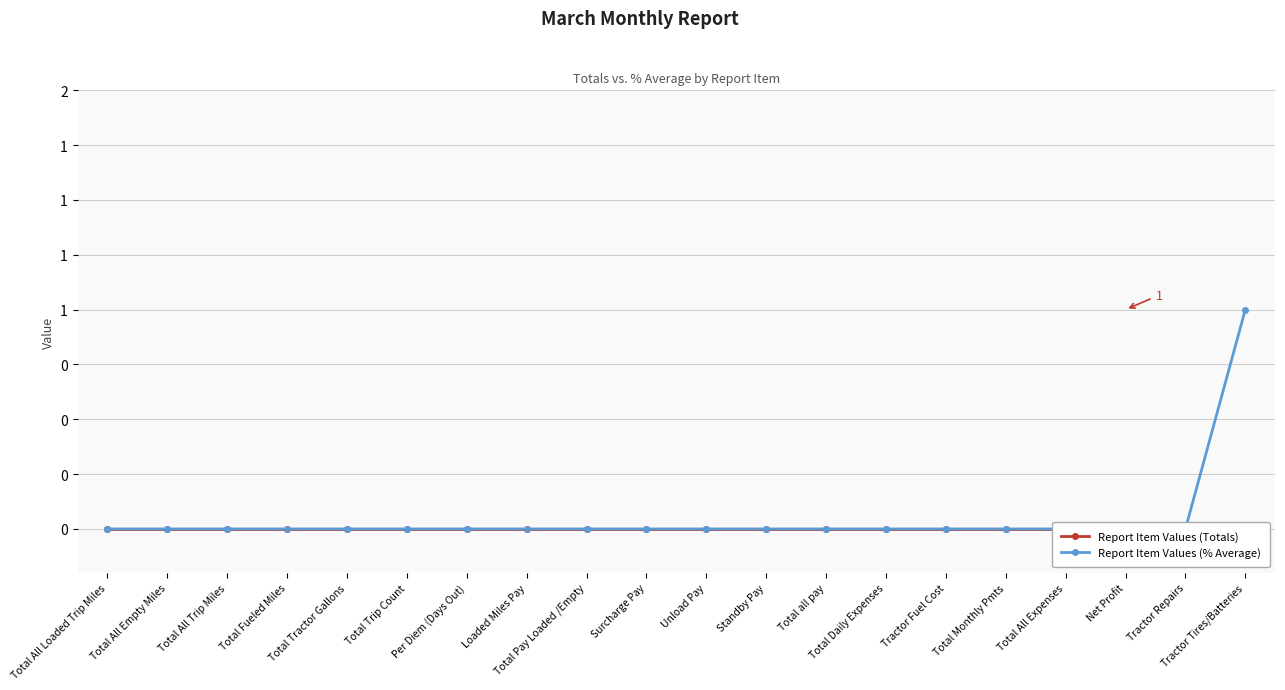

Reading left to right, list all the values displayed in this chart.

Report Item Values (Totals): Total All Loaded Trip Miles=0	Total All Empty Miles=0	Total All Trip Miles=0	Total Fueled Miles=0	Total Tractor Gallons=0	Total Trip Count=0	Per Diem (Days Out)=0	Loaded Miles Pay=0	Total Pay Loaded /Empty=0	Surcharge Pay=0	Unload Pay=0	Standby Pay=0	Total all pay=0	Total Daily Expenses=0	Tractor Fuel Cost=0	Total Monthly Pmts=0	Total All Expenses=0	Net Profit=0	Tractor Repairs=0	Tractor Tires/Batteries=0
Report Item Values (% Average): Total All Loaded Trip Miles=0	Total All Empty Miles=0	Total All Trip Miles=0	Total Fueled Miles=0	Total Tractor Gallons=0	Total Trip Count=0	Per Diem (Days Out)=0	Loaded Miles Pay=0	Total Pay Loaded /Empty=0	Surcharge Pay=0	Unload Pay=0	Standby Pay=0	Total all pay=0	Total Daily Expenses=0	Tractor Fuel Cost=0	Total Monthly Pmts=0	Total All Expenses=0	Net Profit=0	Tractor Repairs=0	Tractor Tires/Batteries=1